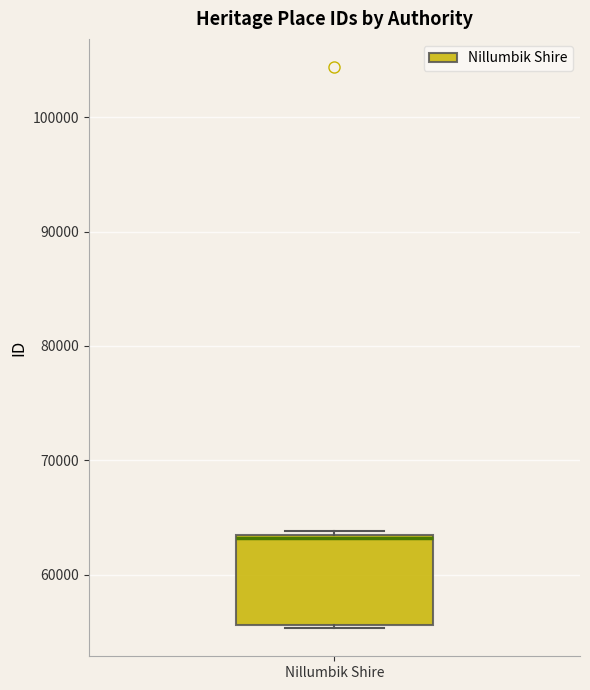

Transcribe this box plot: give where the median line is, the range the box spans, and where the two whiskers end, as read against the y-axis. The values are not printed on the chart, so give them approximately, as read against the axis.

median 63000, box 56000 to 63000, whiskers 55000 to 64000